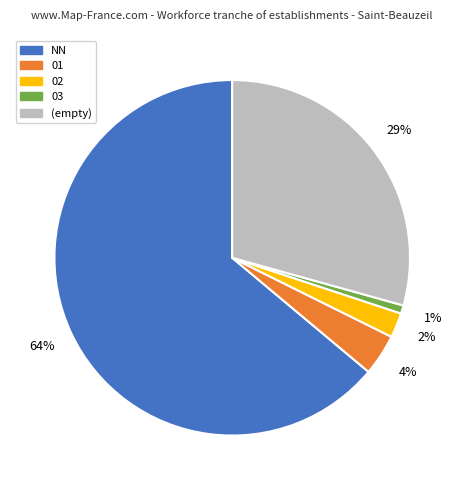

How many segments does this pie chart have?

5